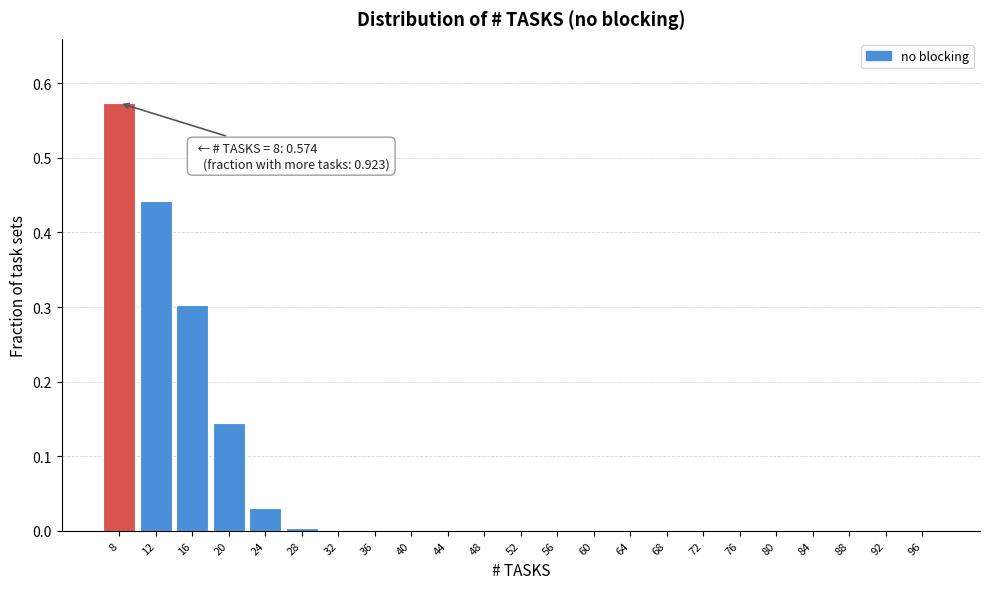

True or false: the data shows -0.2 at 80.

False